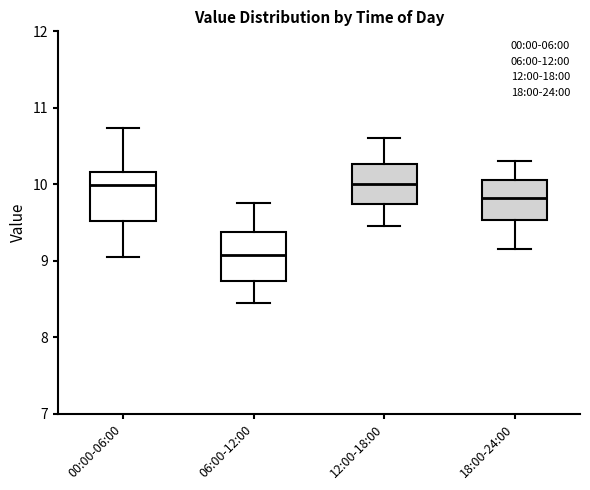

Reading left to right, transcribe this box plot: for each box, give where its median line is, the range the box spans, and where its two whiskers end, as read against the y-axis. The values are not printed on the chart, so give them approximately, as read against the axis.

00:00-06:00: median 10.0, box 9.5 to 10.2, whiskers 9.1 to 10.7
06:00-12:00: median 9.1, box 8.7 to 9.4, whiskers 8.5 to 9.8
12:00-18:00: median 10.0, box 9.7 to 10.3, whiskers 9.5 to 10.6
18:00-24:00: median 9.8, box 9.5 to 10.1, whiskers 9.2 to 10.3